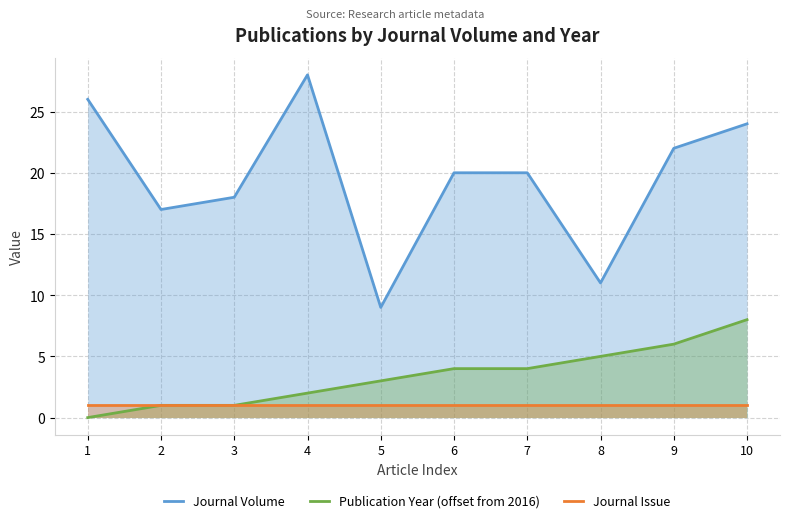

True or false: Journal Issue and Journal Volume intersect in this chart.

False